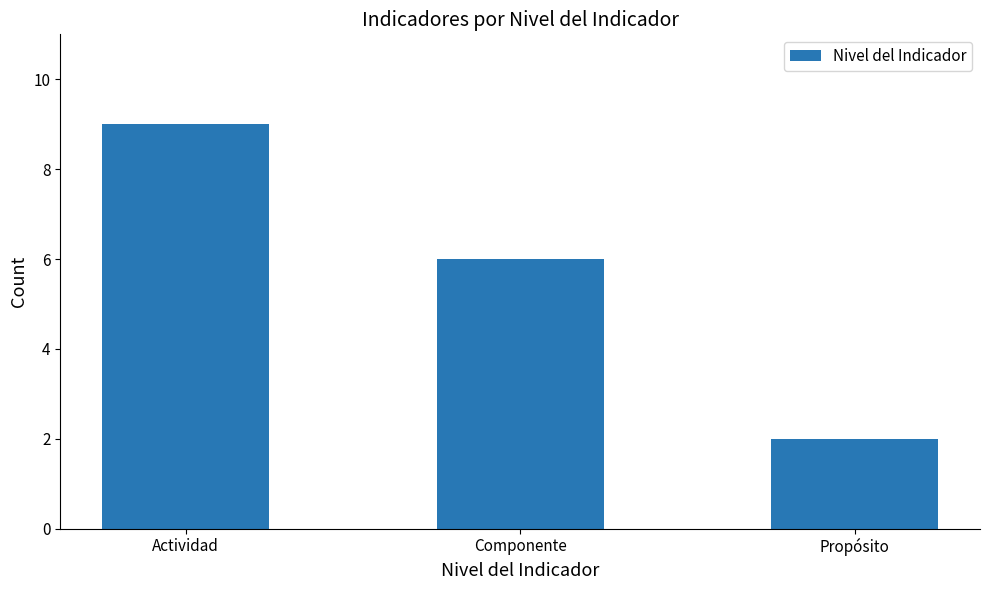

What is the label of the 3rd bar from the right?

Actividad